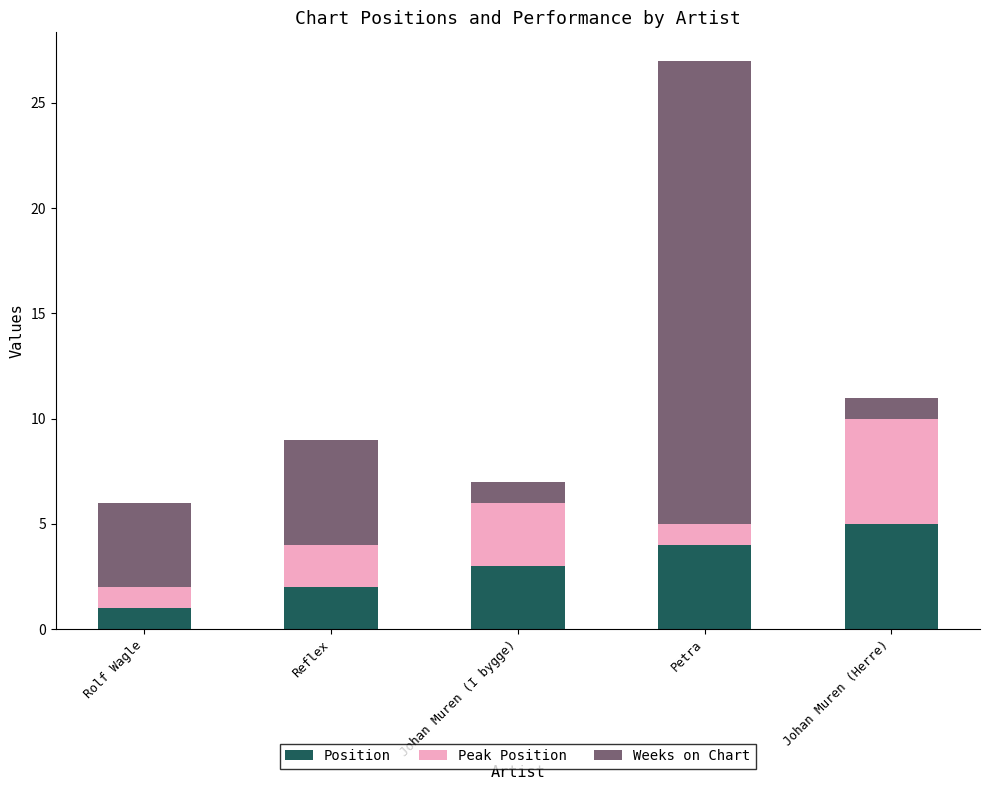

At which category is the sum across all series the highest?

Petra